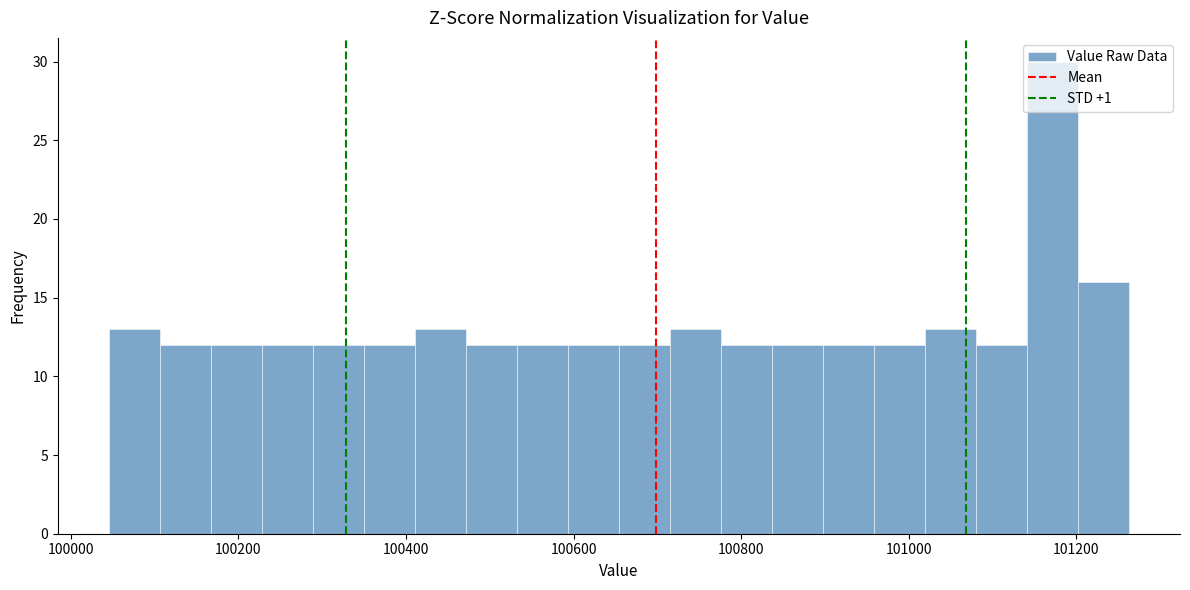

Around what value on the x-axis is the tallest bar? Give the approximate position of its centre, as read against the axis.

101180